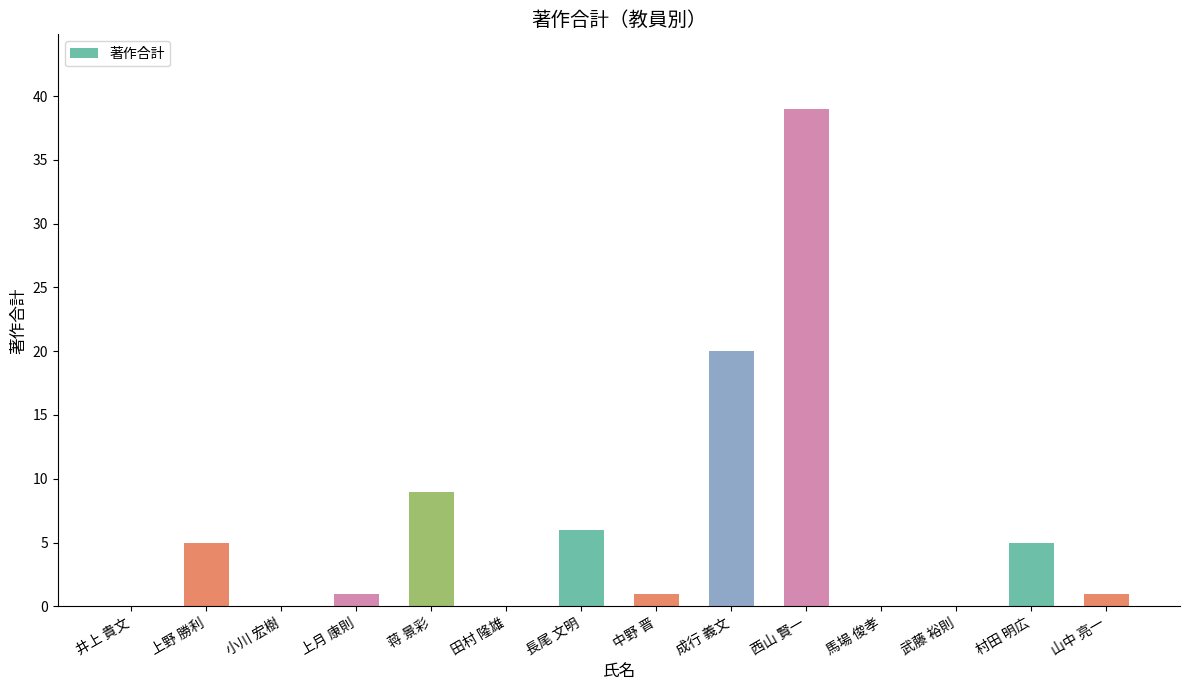

Between 中野 晋 and 田村 隆雄, which is larger?

中野 晋